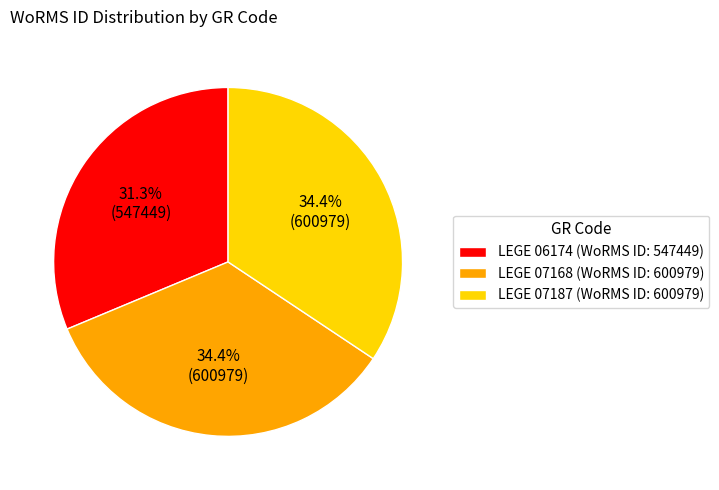

To the nearest percent, what is the combined percentage of LEGE 07168 and LEGE 07187?

69%